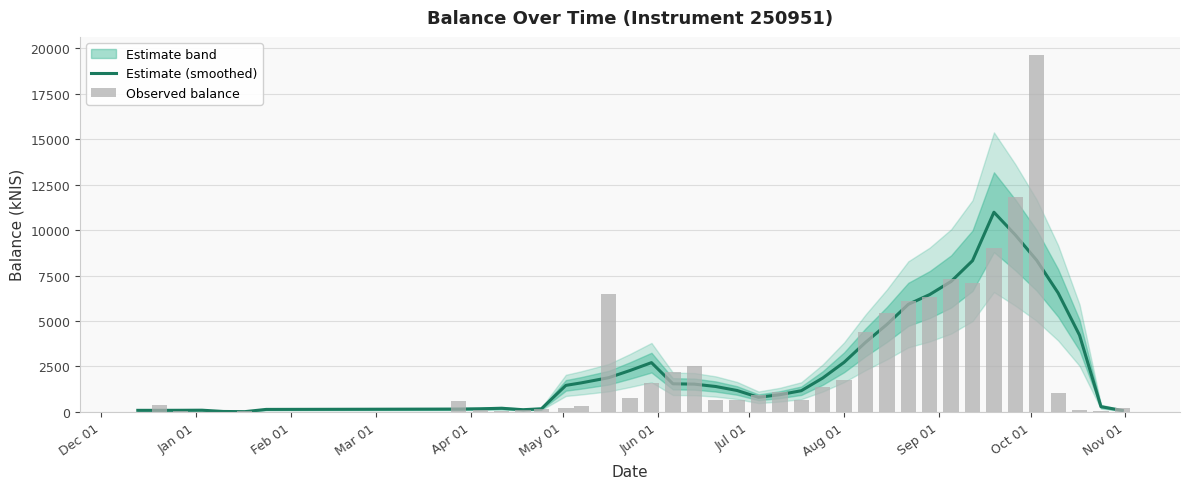

Which series has the largest total across all categories?

Observed balance